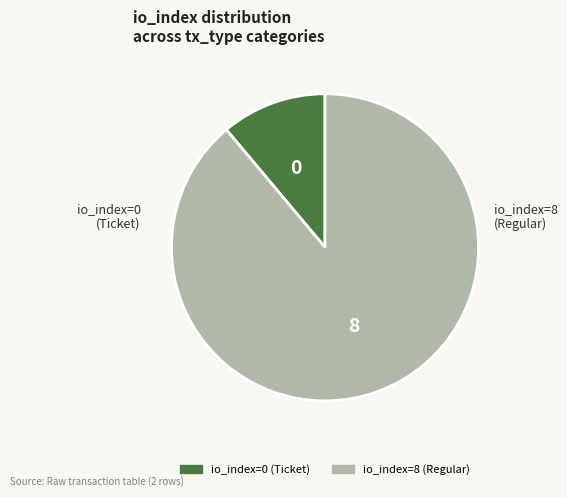

Which slice is the smallest?

io_index=0 (Ticket)